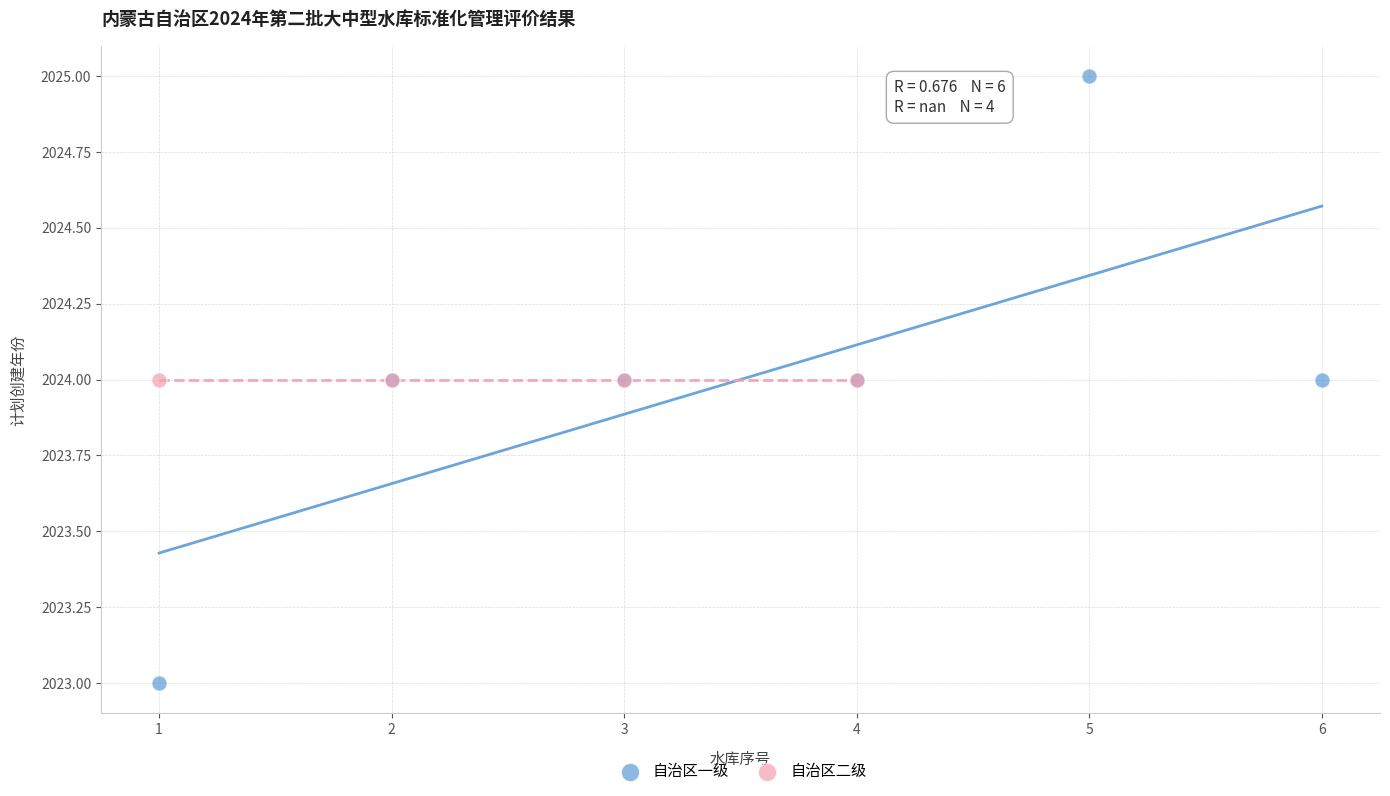

Which series reaches the minimum Y coordinate?

自治区一级